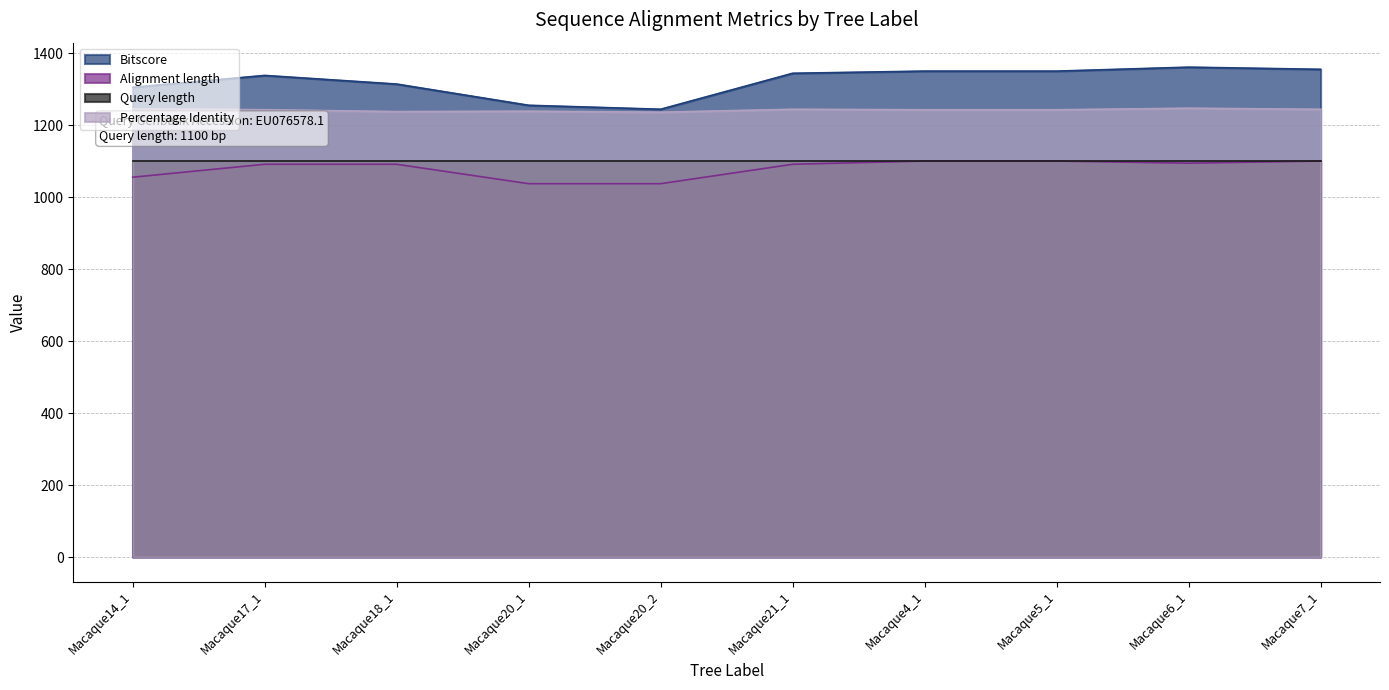

At which label is Bitscore closest to 1303?

Macaque14_1